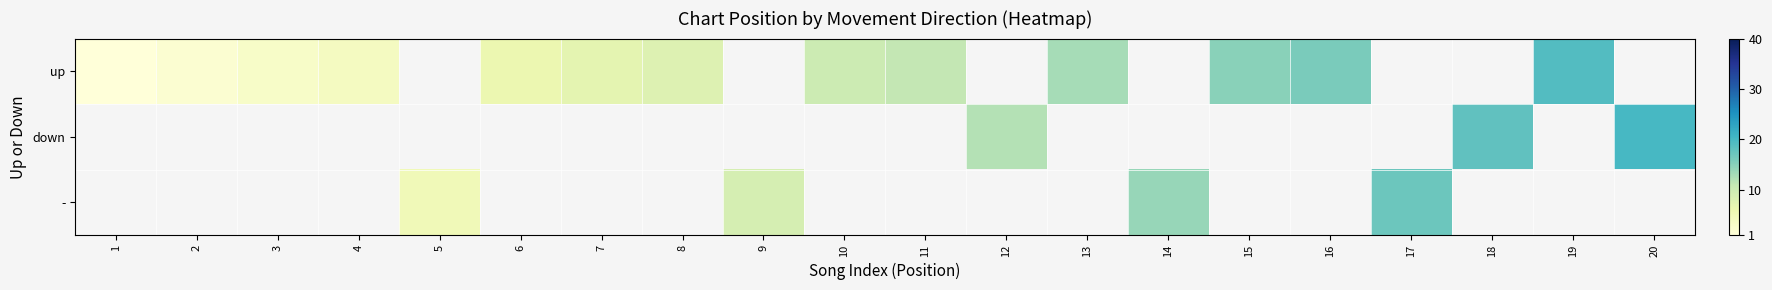

Count the number of data series in this chart.

3